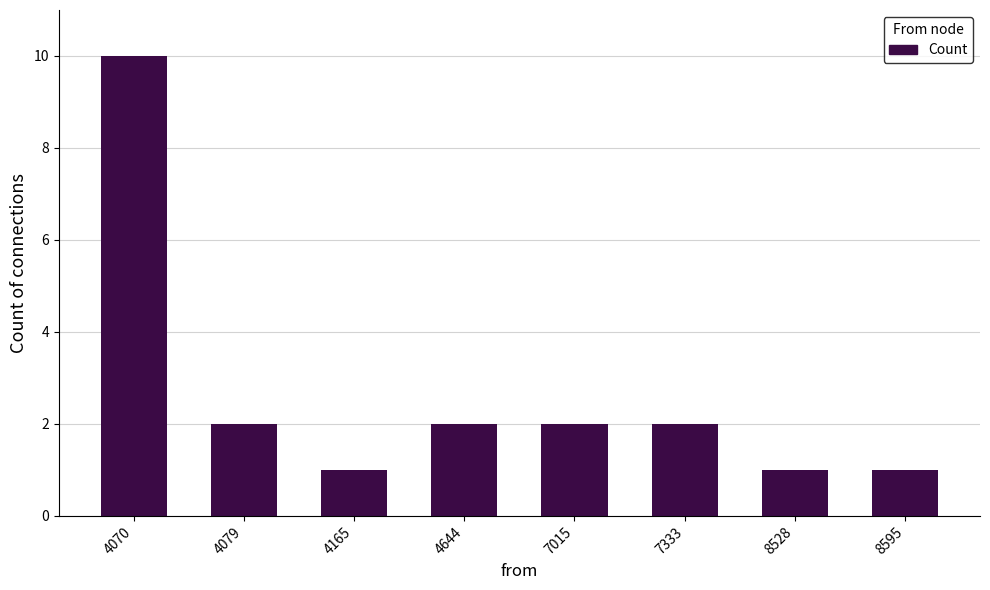

What is the average value?

3